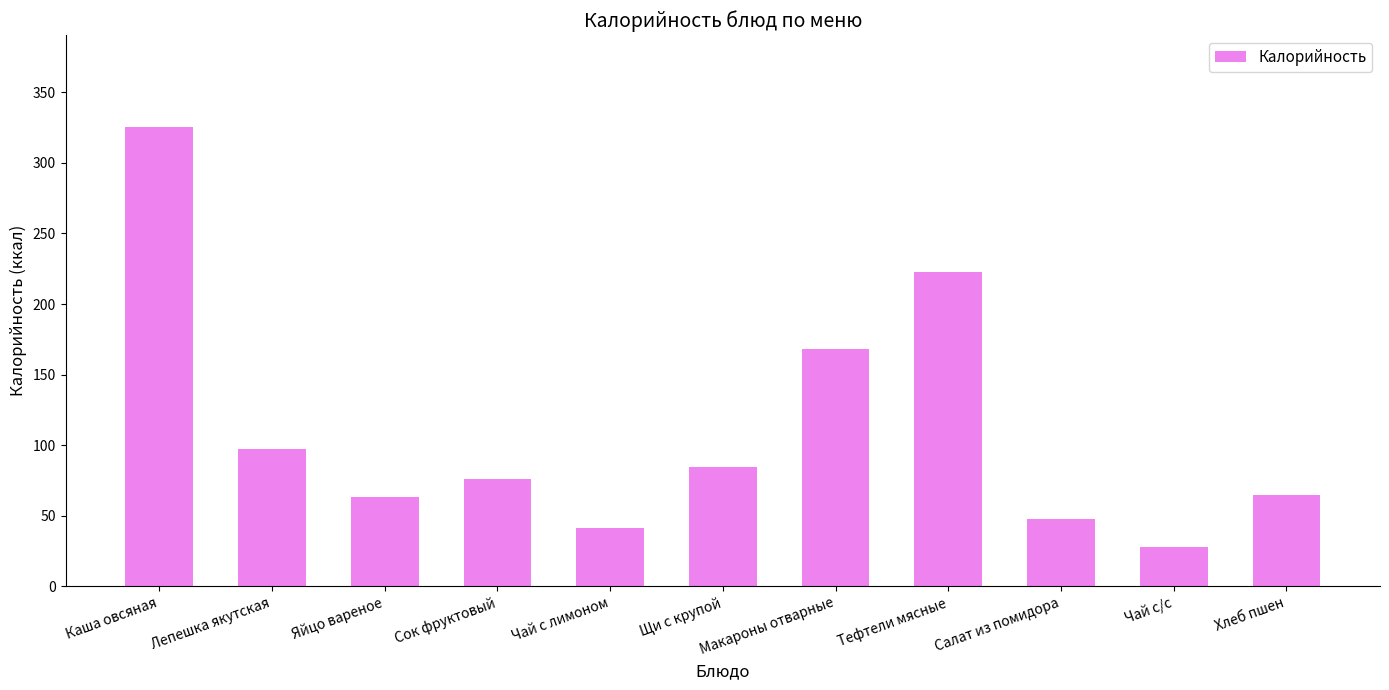

Which has a higher value, Лепешка якутская or Макароны отварные?

Макароны отварные